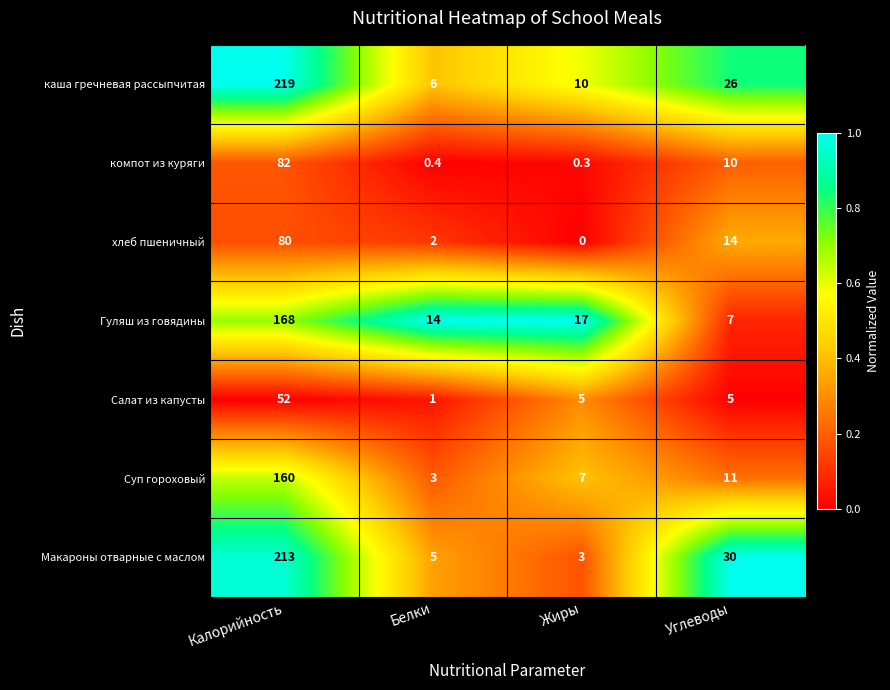

What is the difference between the Салат из капусты values at Белки and Жиры?

4.0